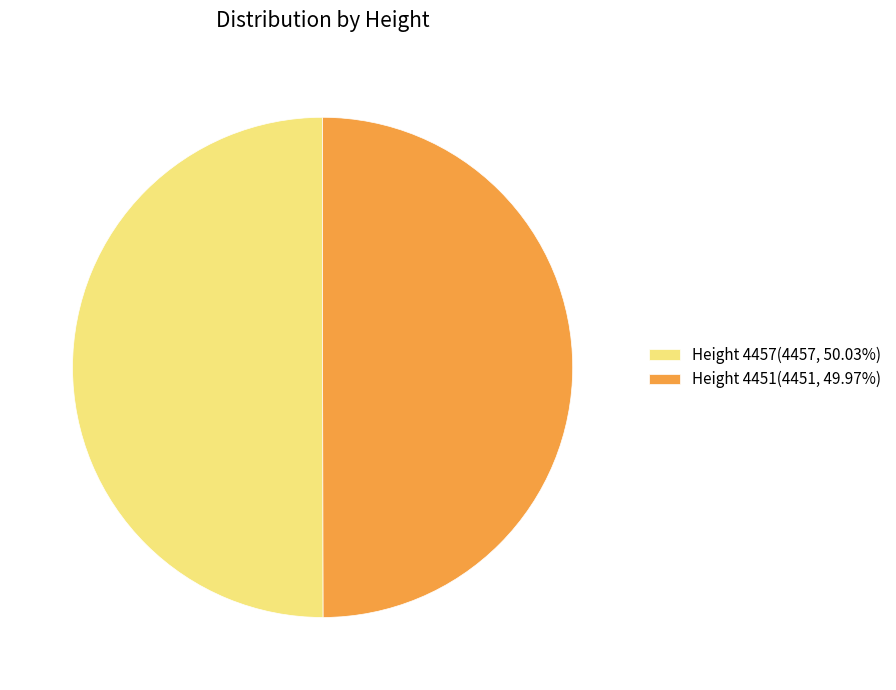

What is the ratio of the value at Height 4451(4451, 49.97%) to the value at Height 4457(4457, 50.03%)?

1.0